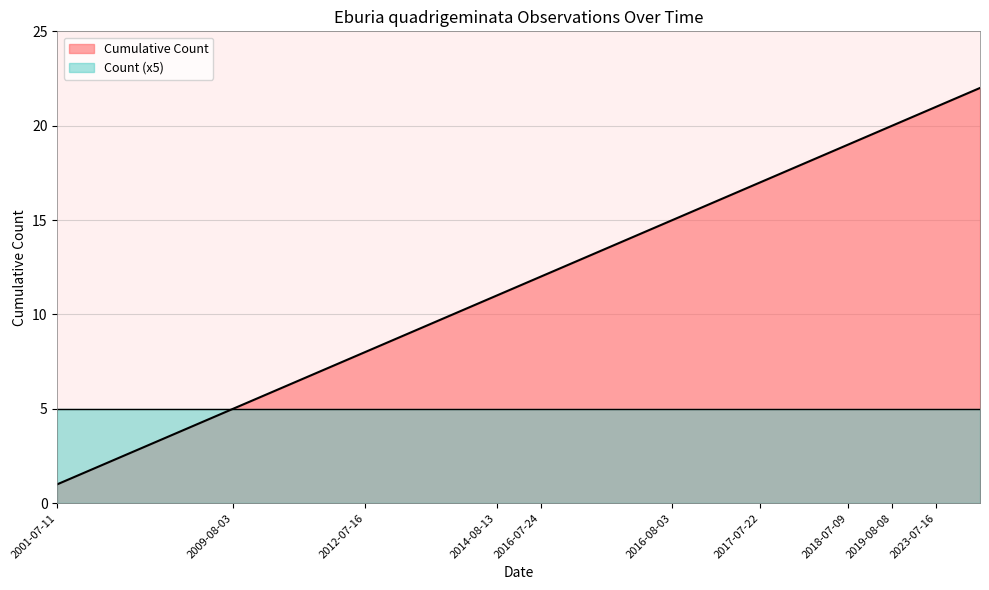

Which series has the largest total across all categories?

Cumulative Count